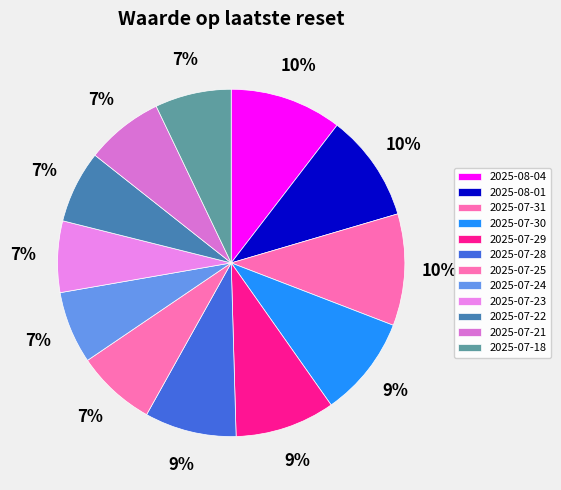

The 2025-08-04 slice represents 10% of the pie. True or false?

True